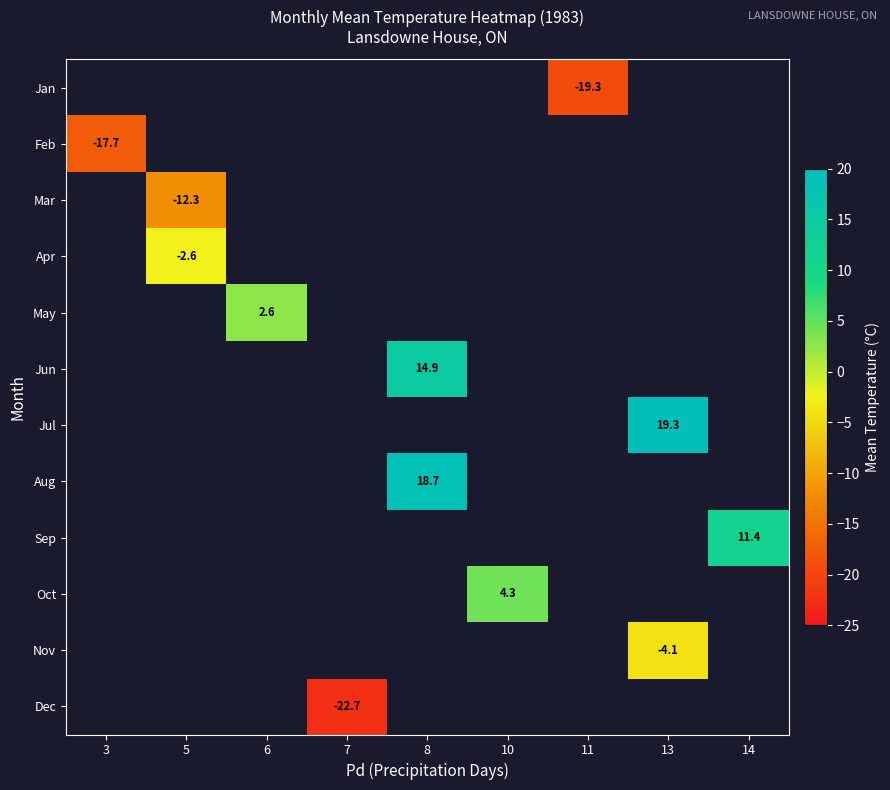

True or false: Dec has a value of -22.7 at 7.

True